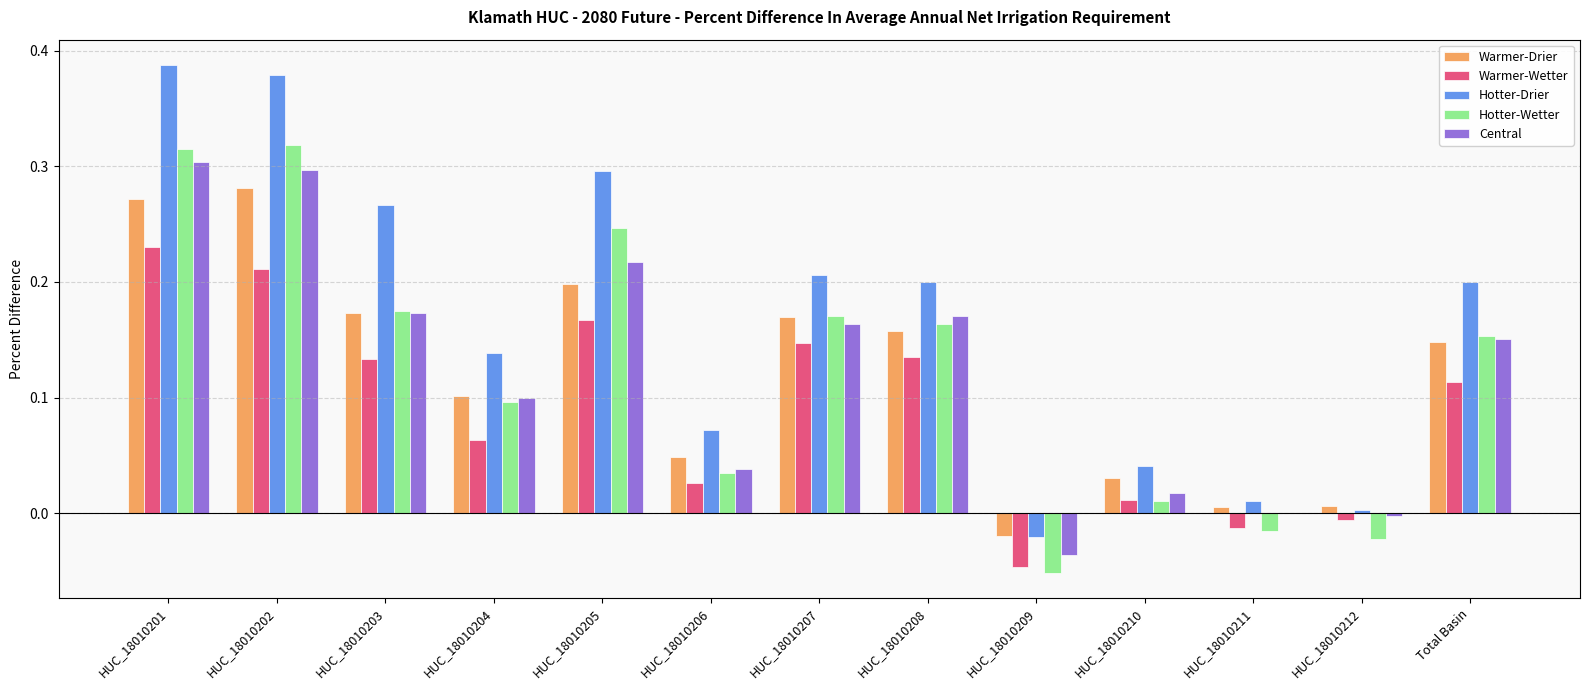

Count the number of categories in the chart.

13